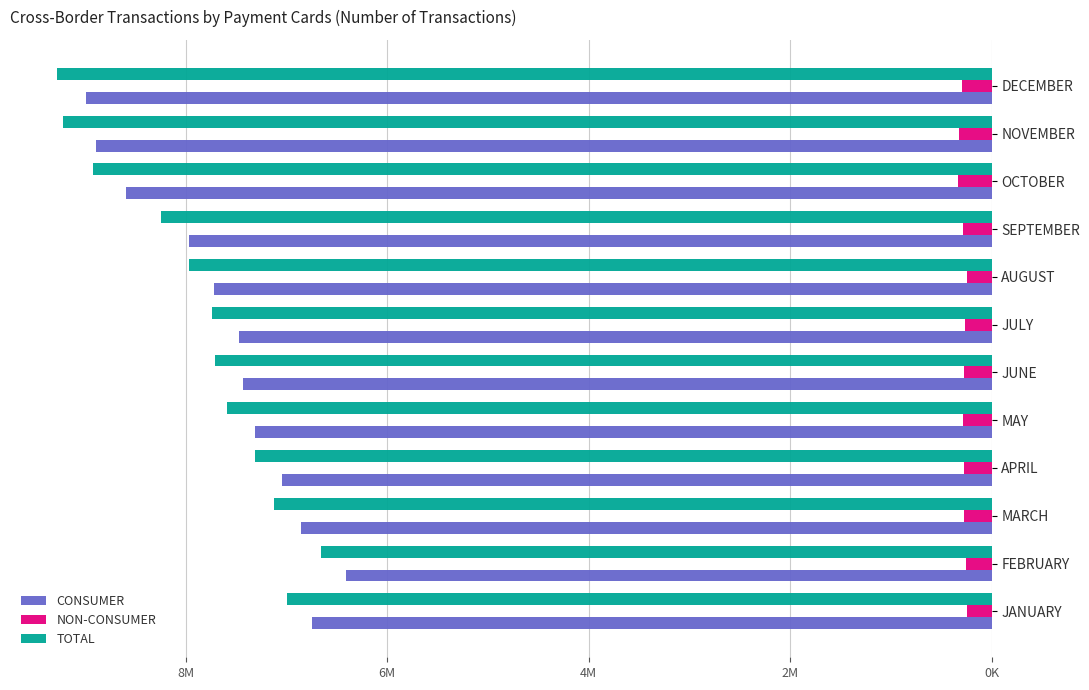

What are all the series names shown in the legend?

CONSUMER, NON-CONSUMER, TOTAL